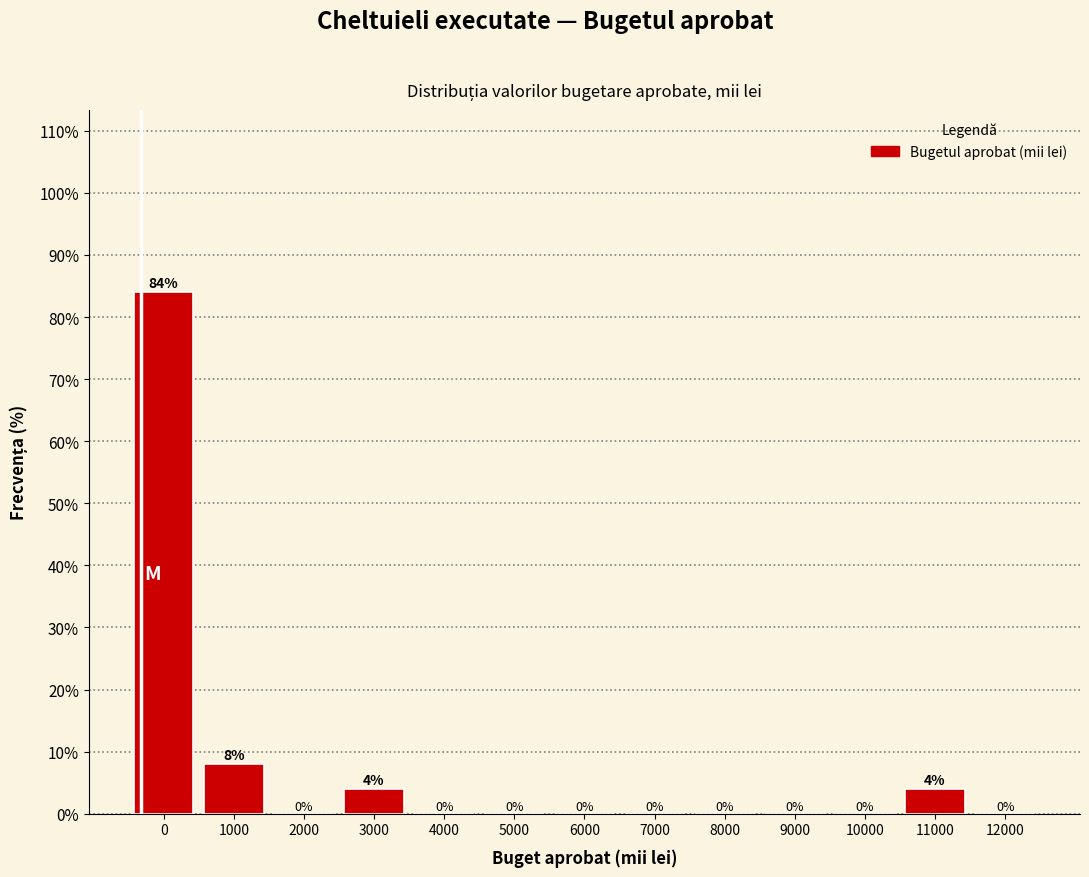

Reading left to right, transcribe all the data shown in this chart.

0=84	1000=8	2000=0	3000=4	4000=0	5000=0	6000=0	7000=0	8000=0	9000=0	10000=0	11000=4	12000=0